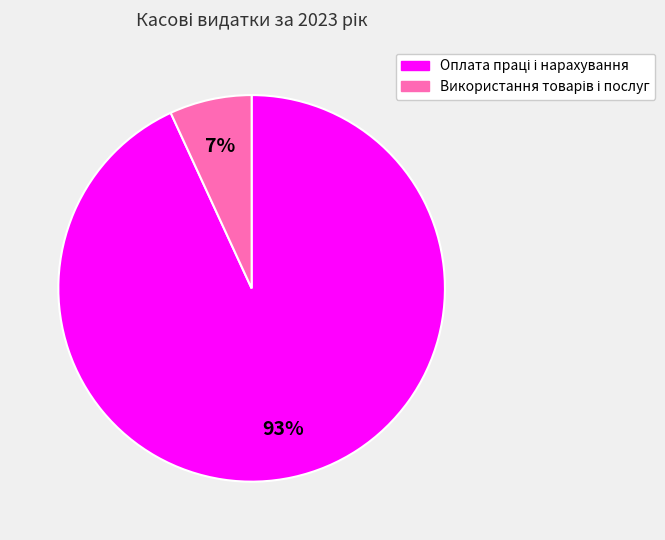

To the nearest percent, what is the average slice percentage?

50%